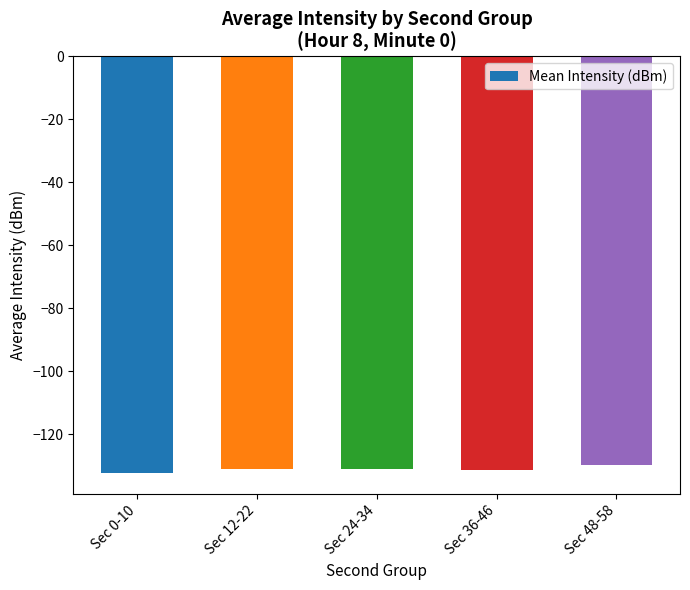

What is the minimum value shown in the chart?

-132.4